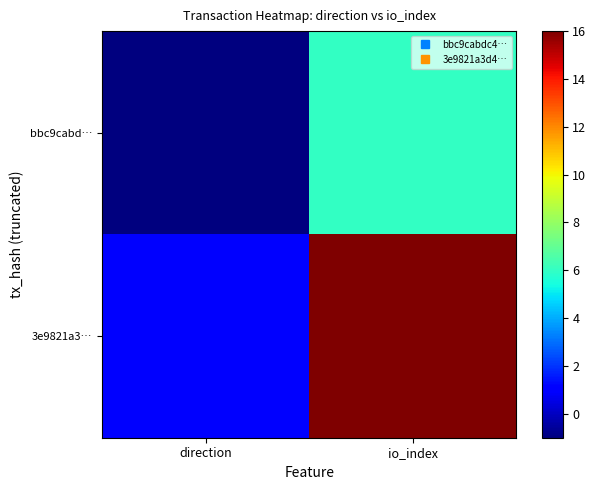

What is the greatest value displayed?

16